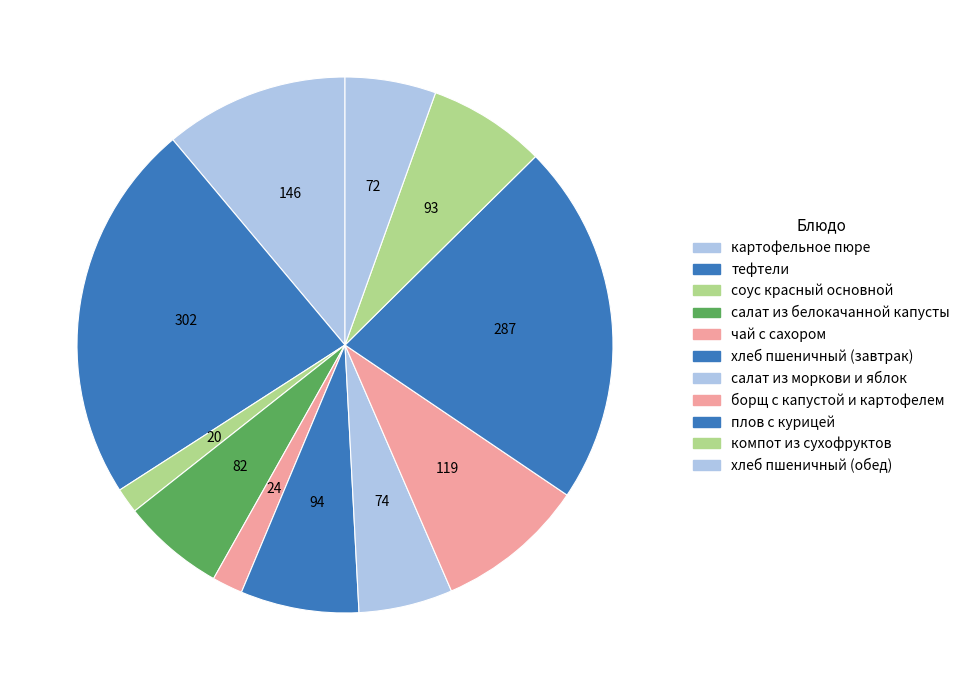

How many segments does this pie chart have?

11